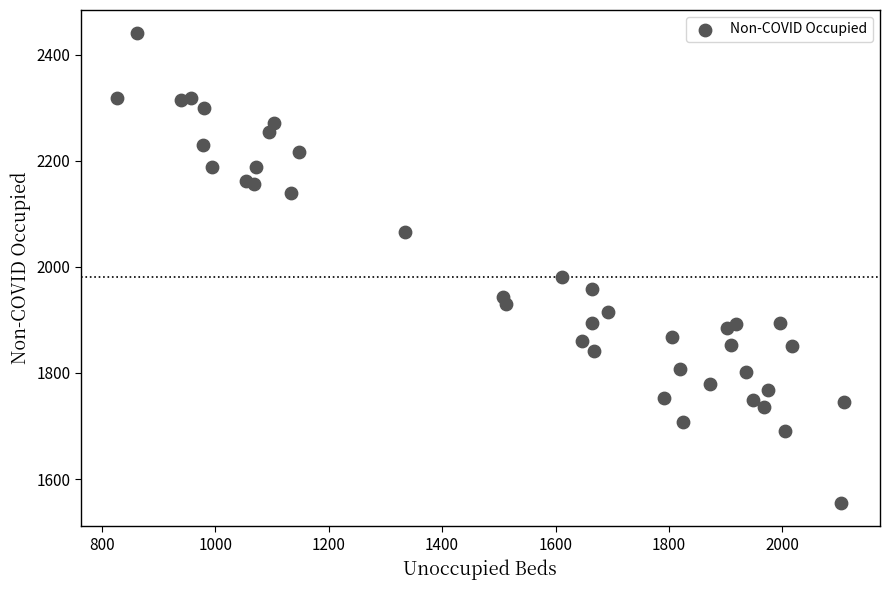

What is the range of Y values (max minus min)?

885